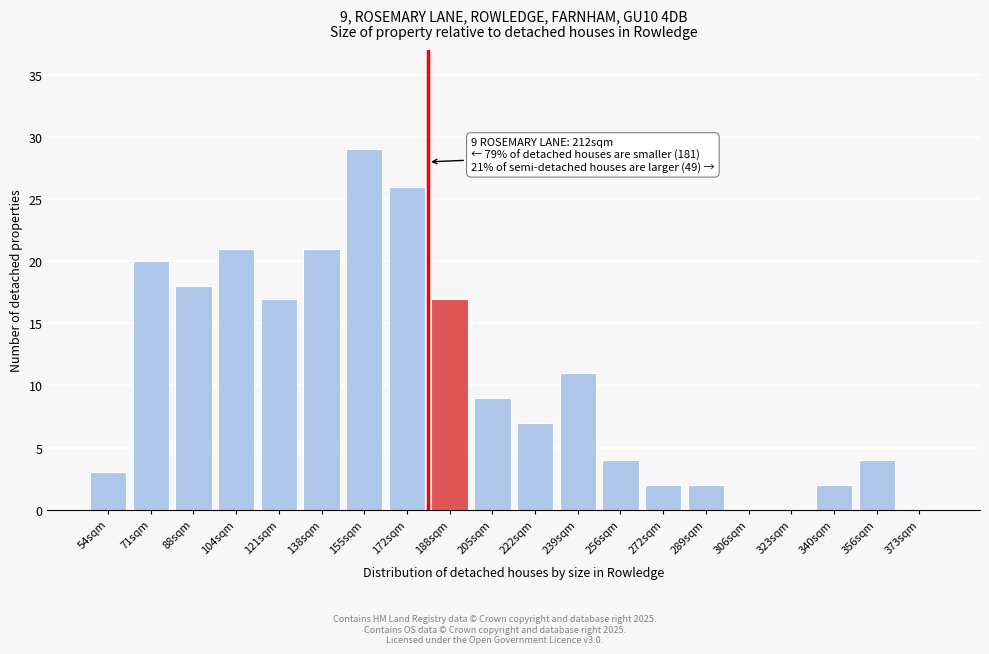

Reading right to left, extract all data points from this chart.

373sqm=0	356sqm=4	340sqm=2	323sqm=0	306sqm=0	289sqm=2	272sqm=2	256sqm=4	239sqm=11	222sqm=7	205sqm=9	188sqm=17	172sqm=26	155sqm=29	138sqm=21	121sqm=17	104sqm=21	88sqm=18	71sqm=20	54sqm=3